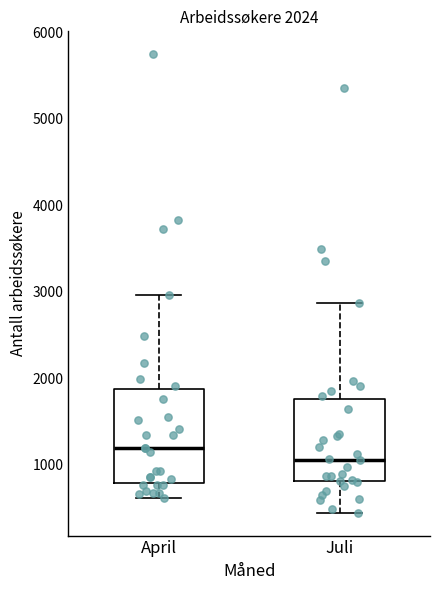

Which box has the highest median line?

April